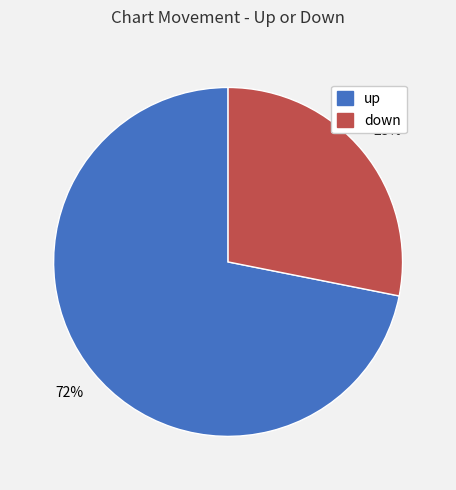

How many slices are in this pie chart?

2